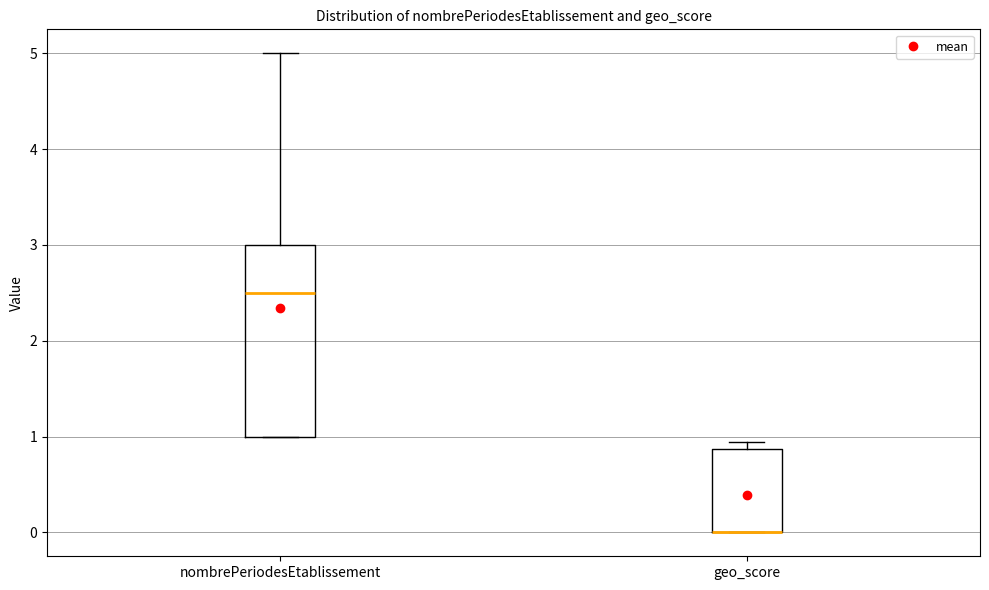

Where is the lower edge of the box for nombrePeriodesEtablissement on the y-axis? The values are not printed on the chart, so give them approximately, as read against the axis.

1.0